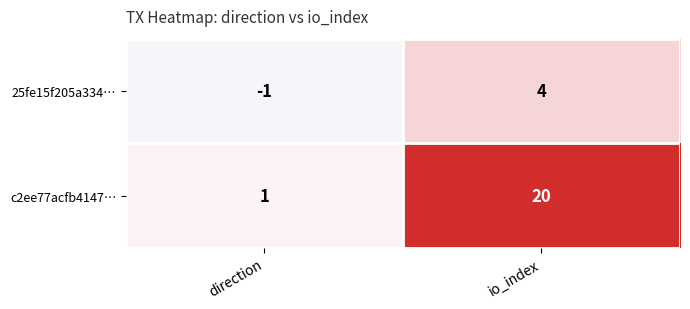

Which series has the largest range (max minus min)?

c2ee77acfb4147…